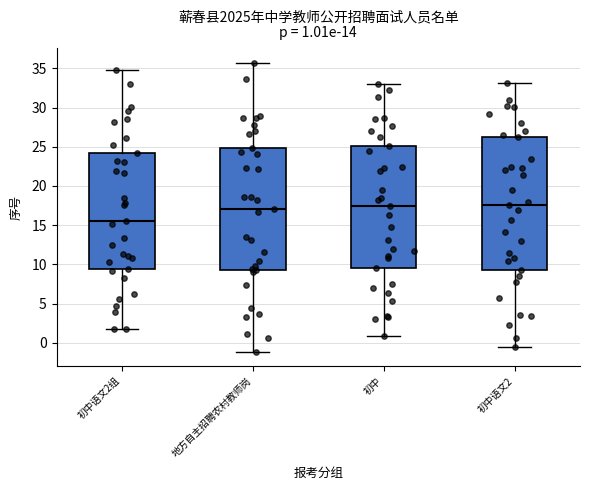

Comparing the boxes themselves (not the whiskers), which one is the tallest?

初中语文2